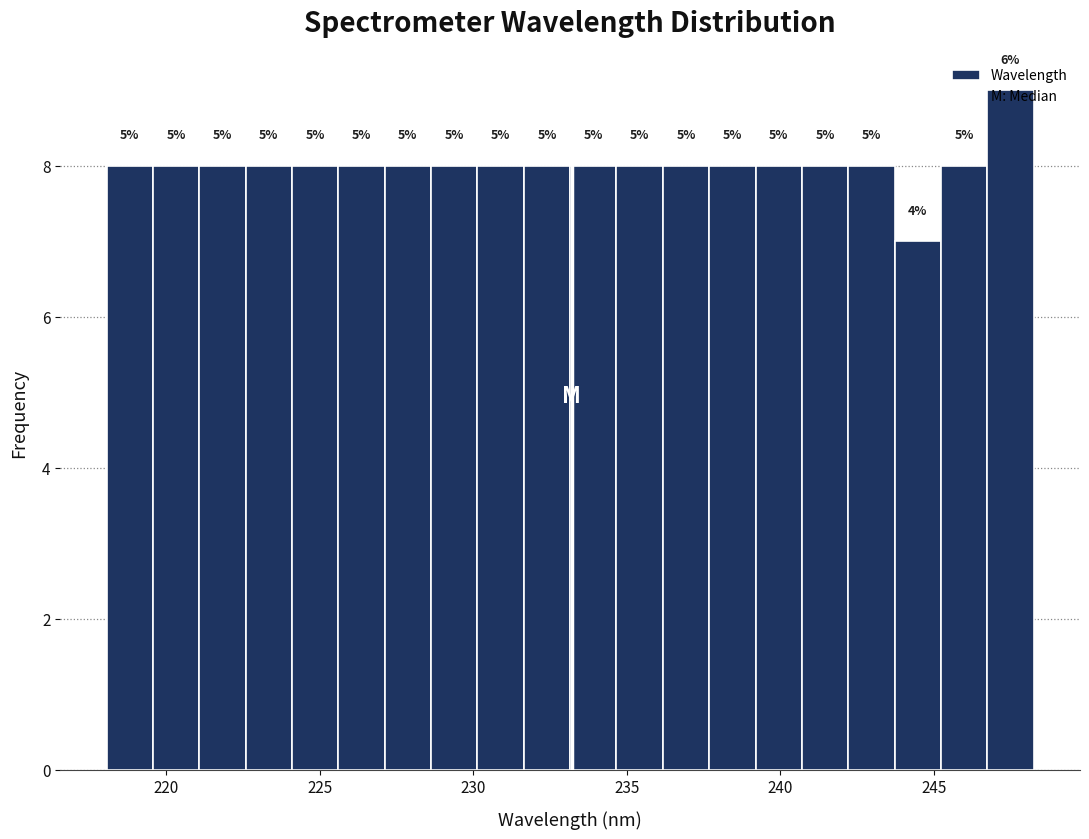

Read against the x-axis, roughly where is the centre of the tallest bar?

247.5